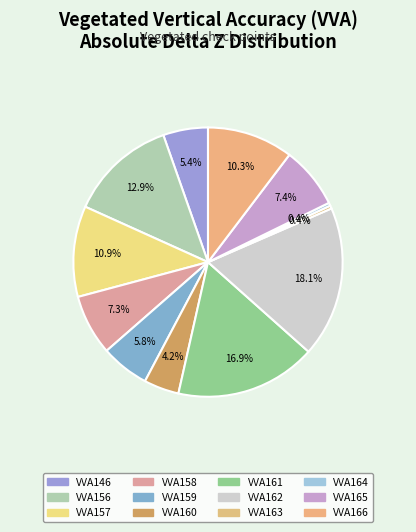

To the nearest percent, what portion does VVA146 represent?

5%